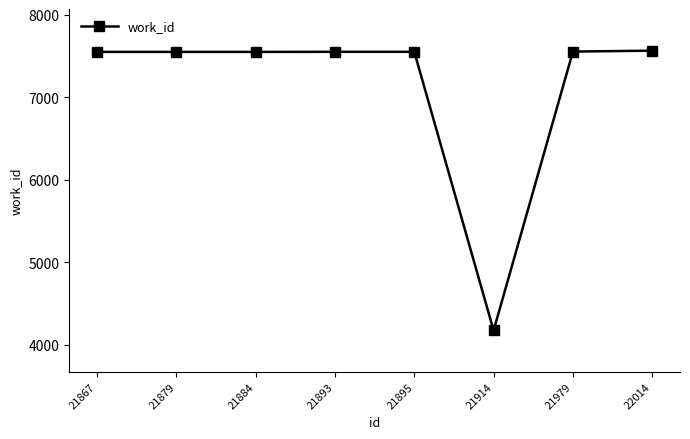

What is the maximum value shown in the chart?

7565